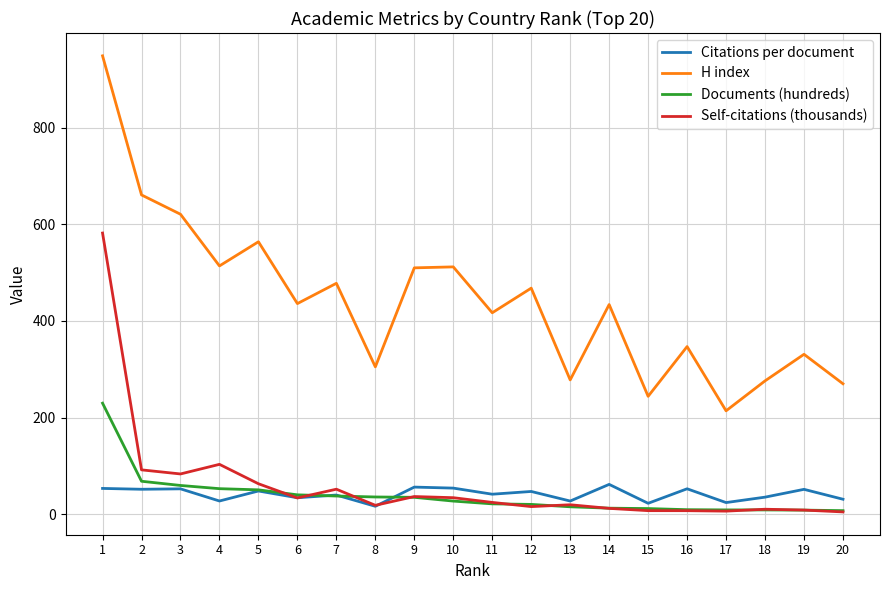

Rank the series by their maximum value, from lowest to highest.

Citations per document, Documents (hundreds), Self-citations (thousands), H index